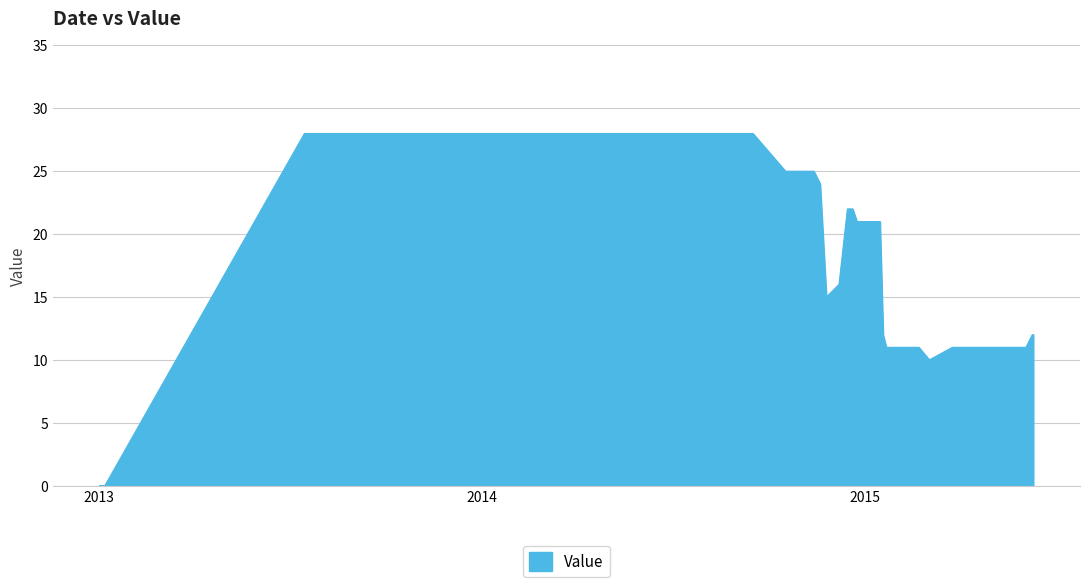

Between 20141228 and 20150610, which is larger?

20141228